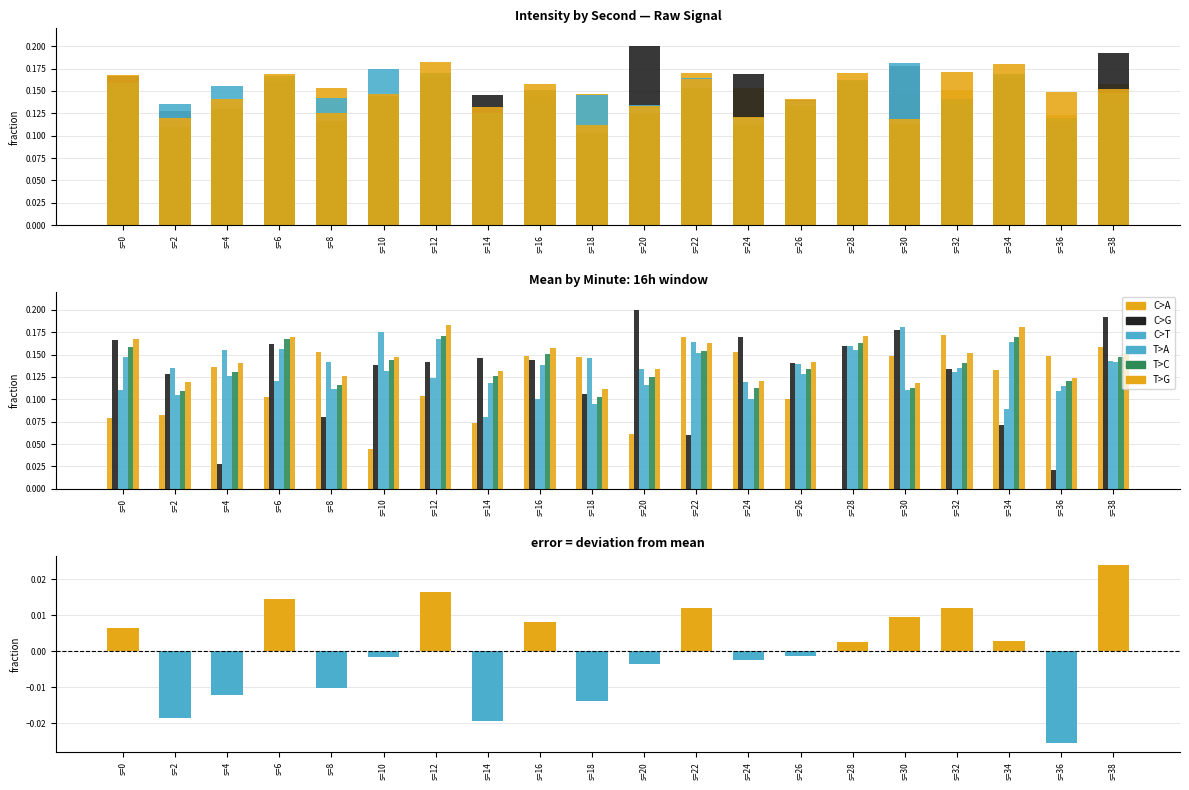

How many groups of bars are there?

20